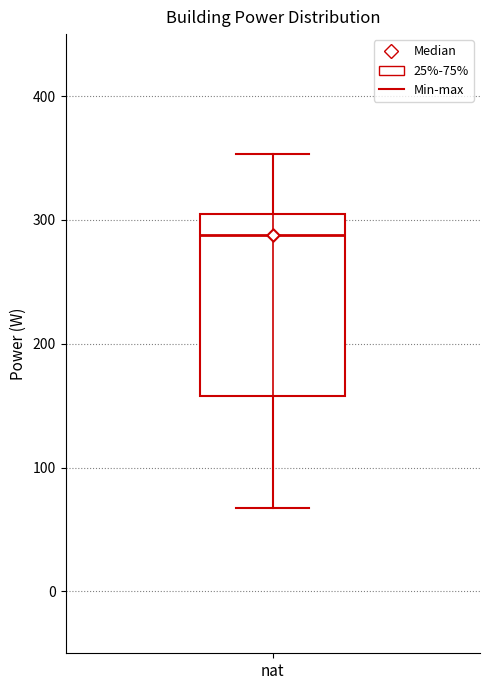

Read this box plot against the y-axis: the position of the median line, the range covered by the box, and the ends of both whiskers. The values are not printed on the chart, so give them approximately, as read against the axis.

median 290, box 160 to 300, whiskers 70 to 350